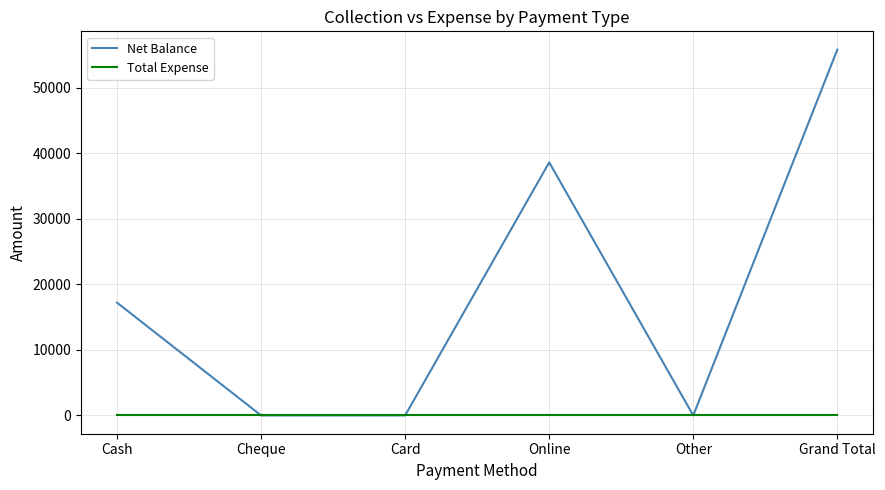

What is the difference between the maximum and minimum values in the Net Balance series?

55800